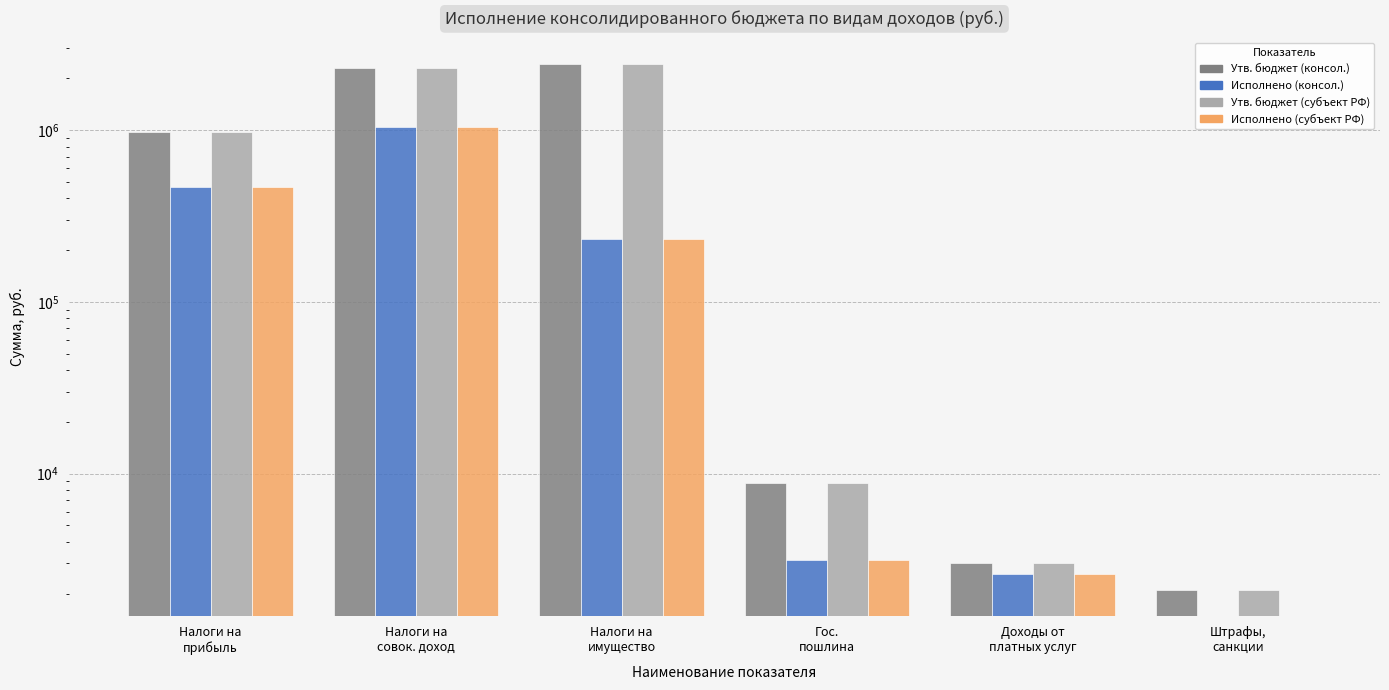

Is the value of Исполнено (консол.) at Налоги на
совок. доход greater than the value of Утв. бюджет (субъект РФ) at Налоги на
прибыль?

Yes